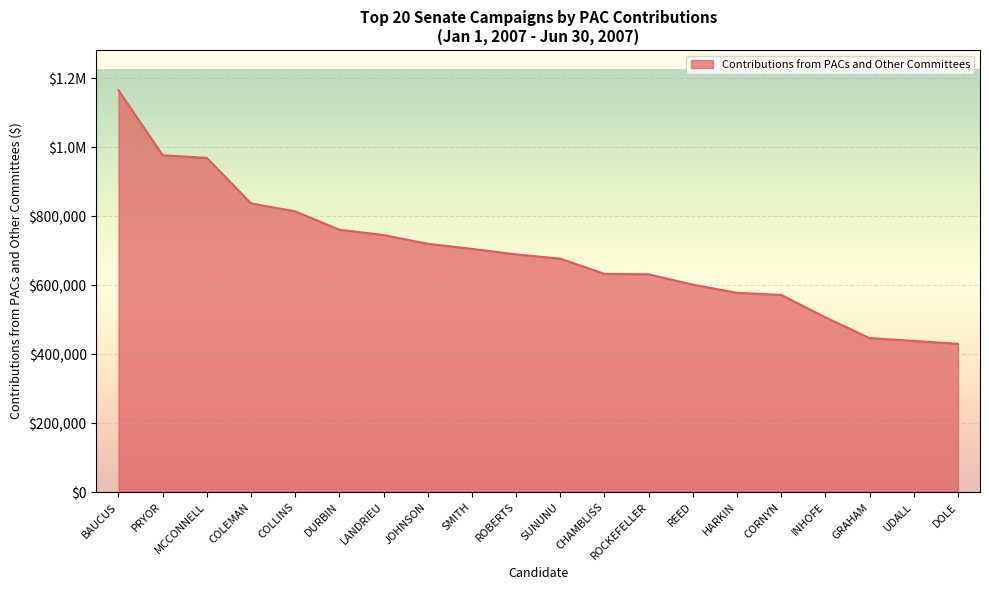

Which label corresponds to the smallest value in the chart?

DOLE